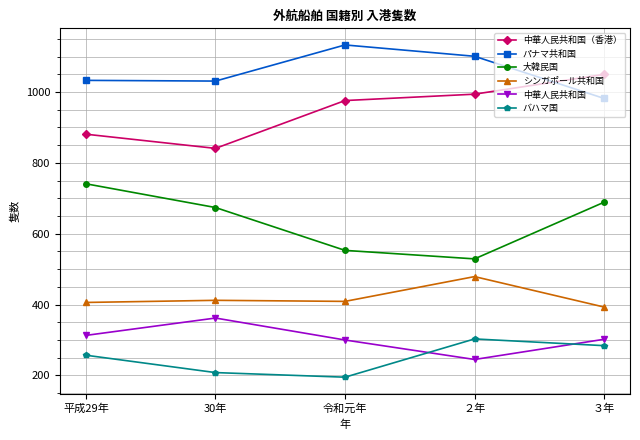

Between 平成29年 and 令和元年, which series saw the biggest shift?

大韓民国